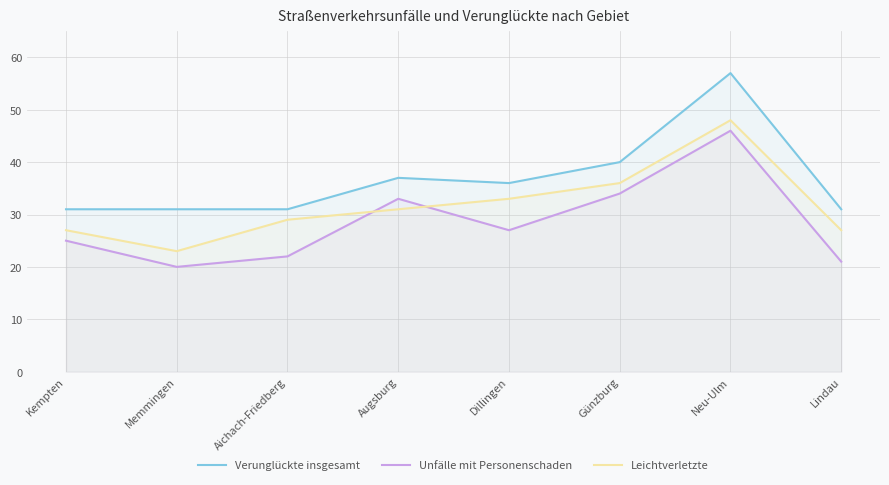

What is the highest value of the Unfälle mit Personenschaden series?

46